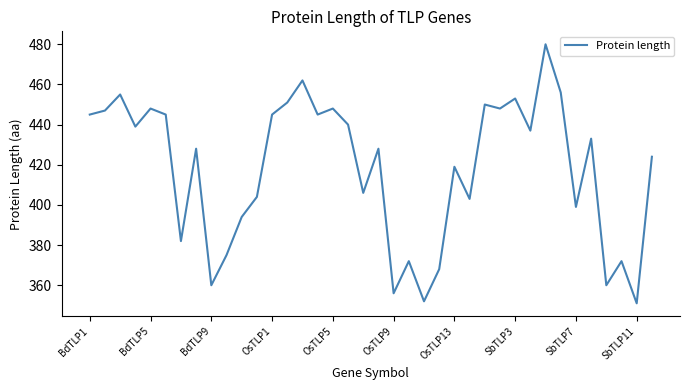

What is the smallest value displayed?

351